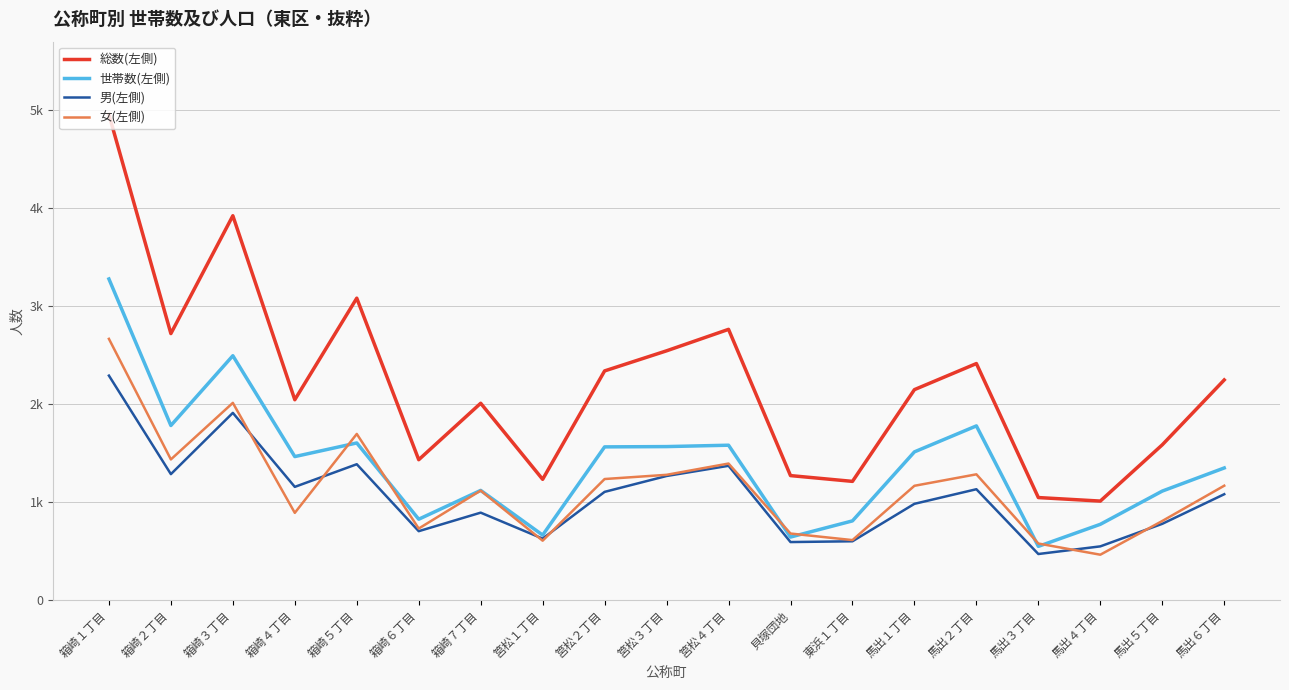

What are all the series names shown in the legend?

総数(左側), 世帯数(左側), 男(左側), 女(左側)